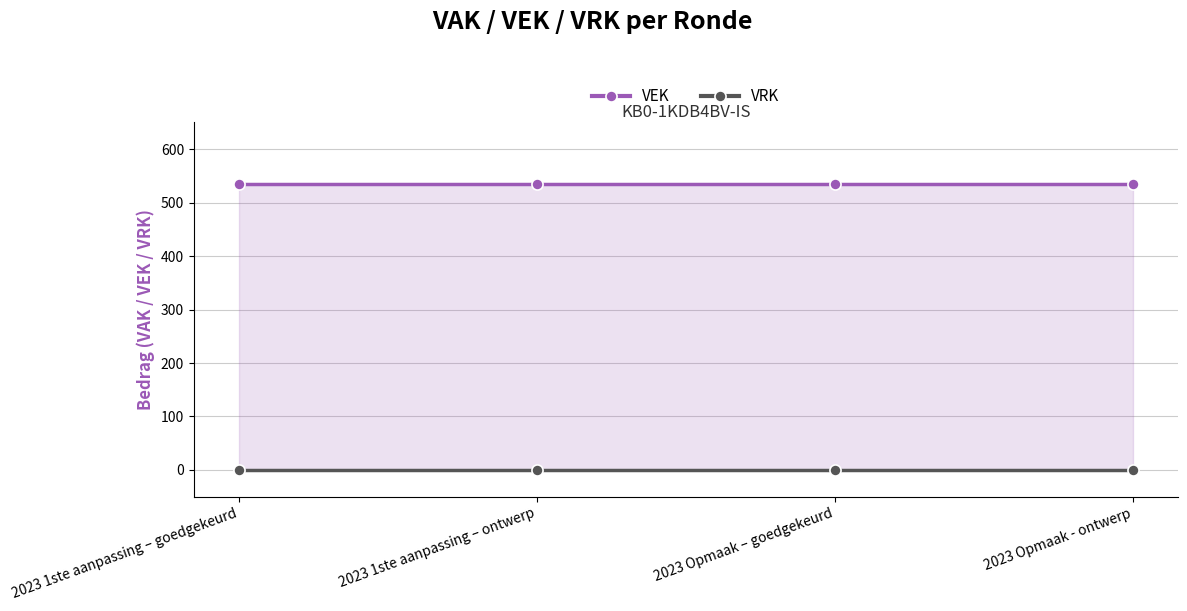

Reading right to left, transcribe all the data shown in this chart.

VEK: 2023 Opmaak - ontwerp=535	2023 Opmaak – goedgekeurd=535	2023 1ste aanpassing – ontwerp=535	2023 1ste aanpassing – goedgekeurd=535
VRK: 2023 Opmaak - ontwerp=0	2023 Opmaak – goedgekeurd=0	2023 1ste aanpassing – ontwerp=0	2023 1ste aanpassing – goedgekeurd=0